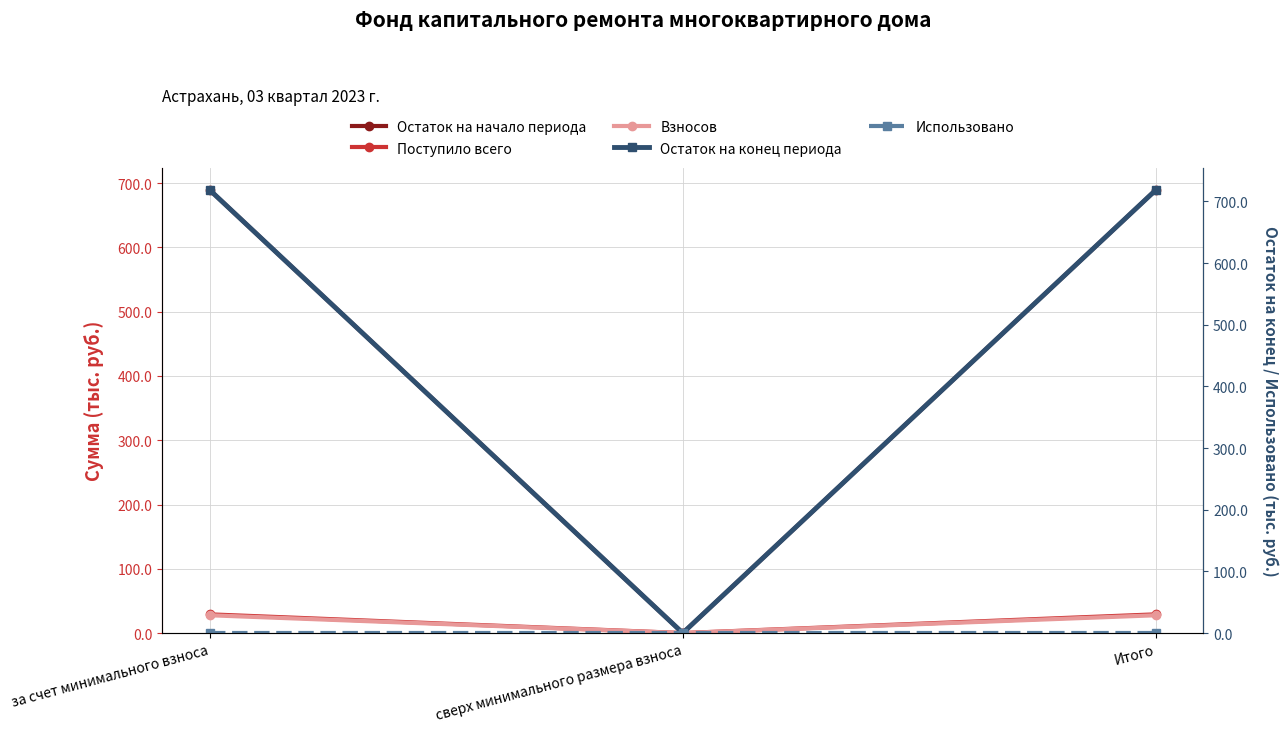

List the series in order of their peak value, lowest first.

Использовано, Взносов, Поступило всего, Остаток на начало периода, Остаток на конец периода